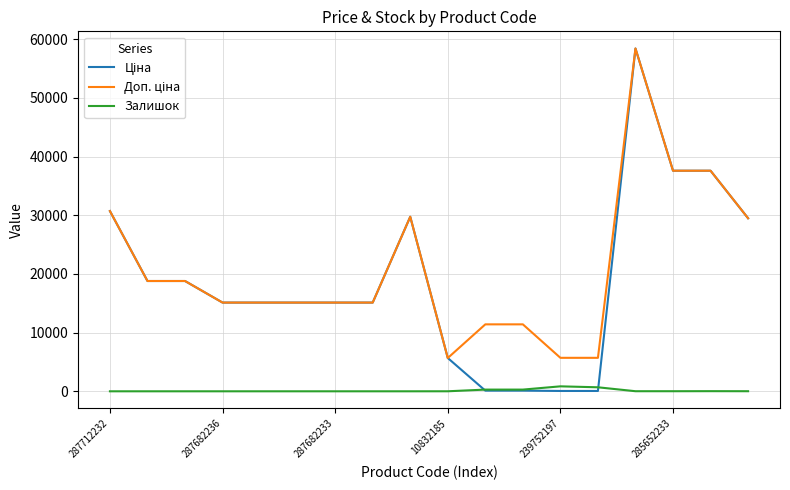

What is the maximum value shown in the chart?

58426.5